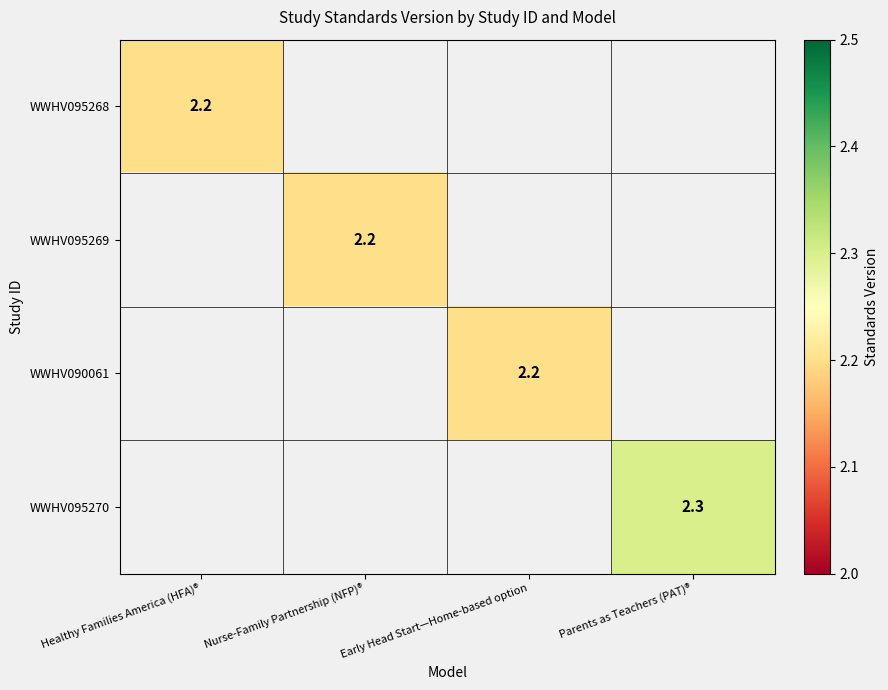

True or false: WWHV095270 has a value of 2.3 at Parents as Teachers (PAT)®.

True